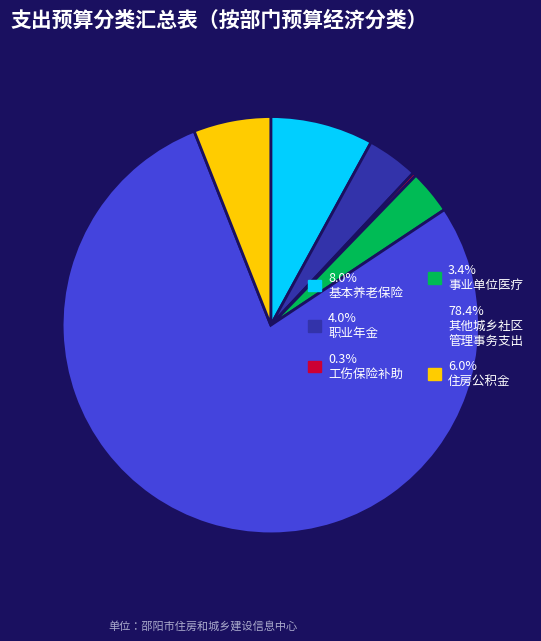

Is there a majority slice in this chart?

Yes